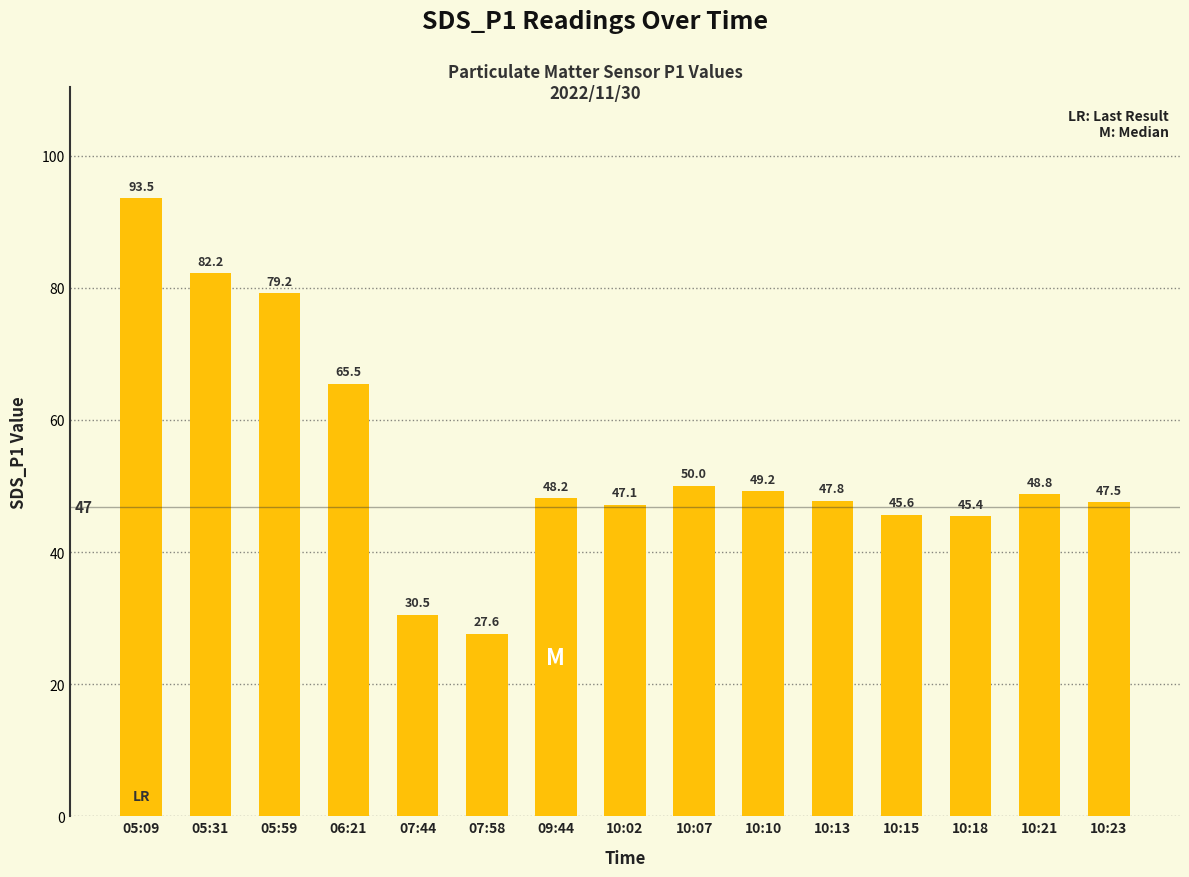

Count the number of data series in this chart.

1